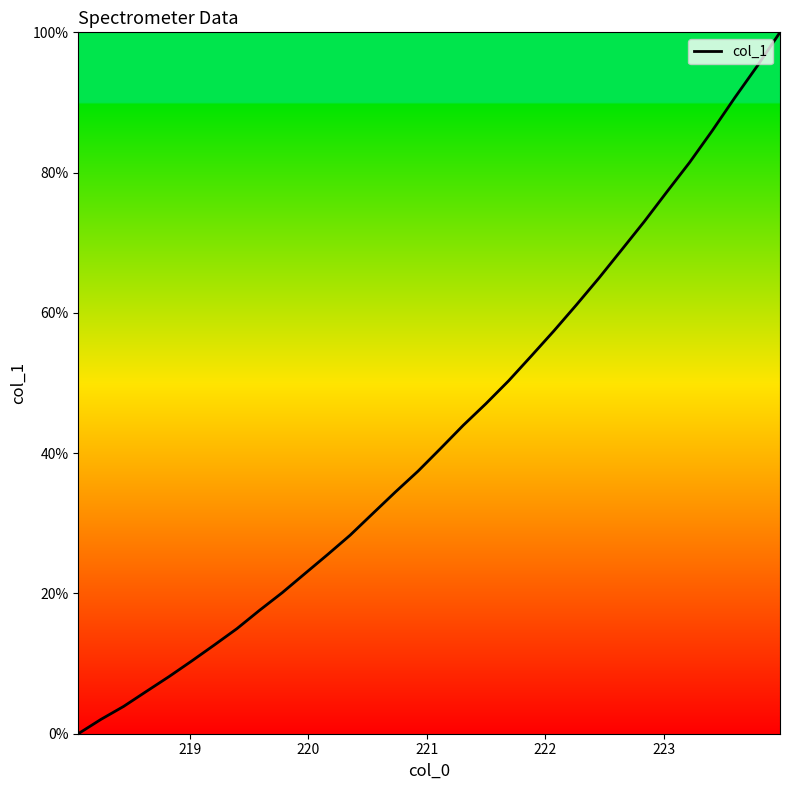

True or false: the data has more than 1 interior local peaks.

False